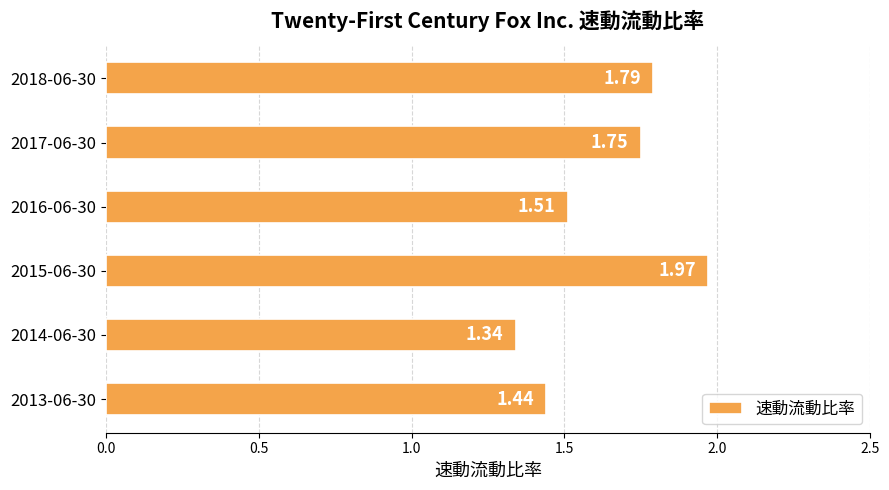

Rank the categories by value from lowest to highest.

2014-06-30, 2013-06-30, 2016-06-30, 2017-06-30, 2018-06-30, 2015-06-30